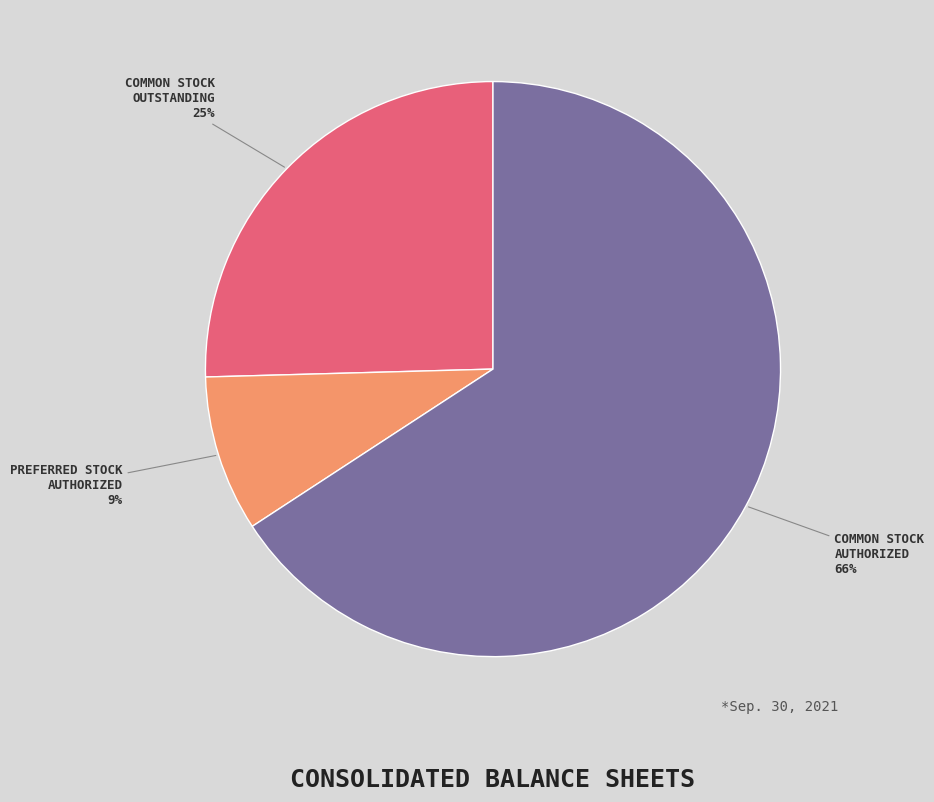

Is there a majority slice in this chart?

Yes